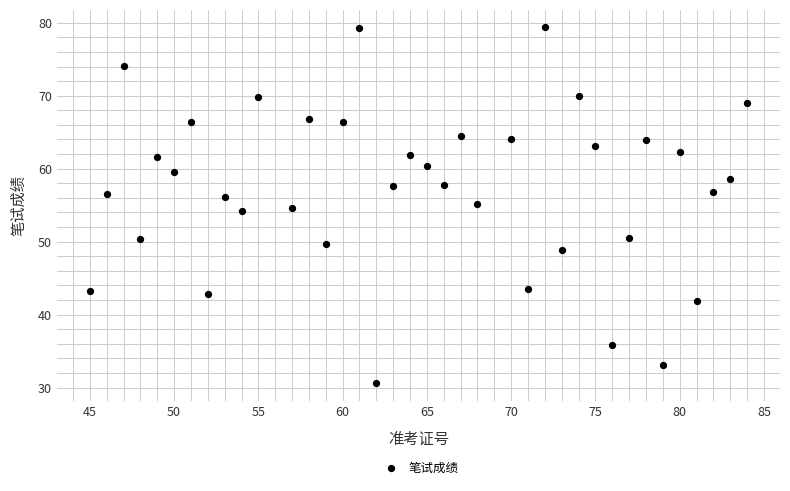

What is the range of X values (max minus min)?

39.0